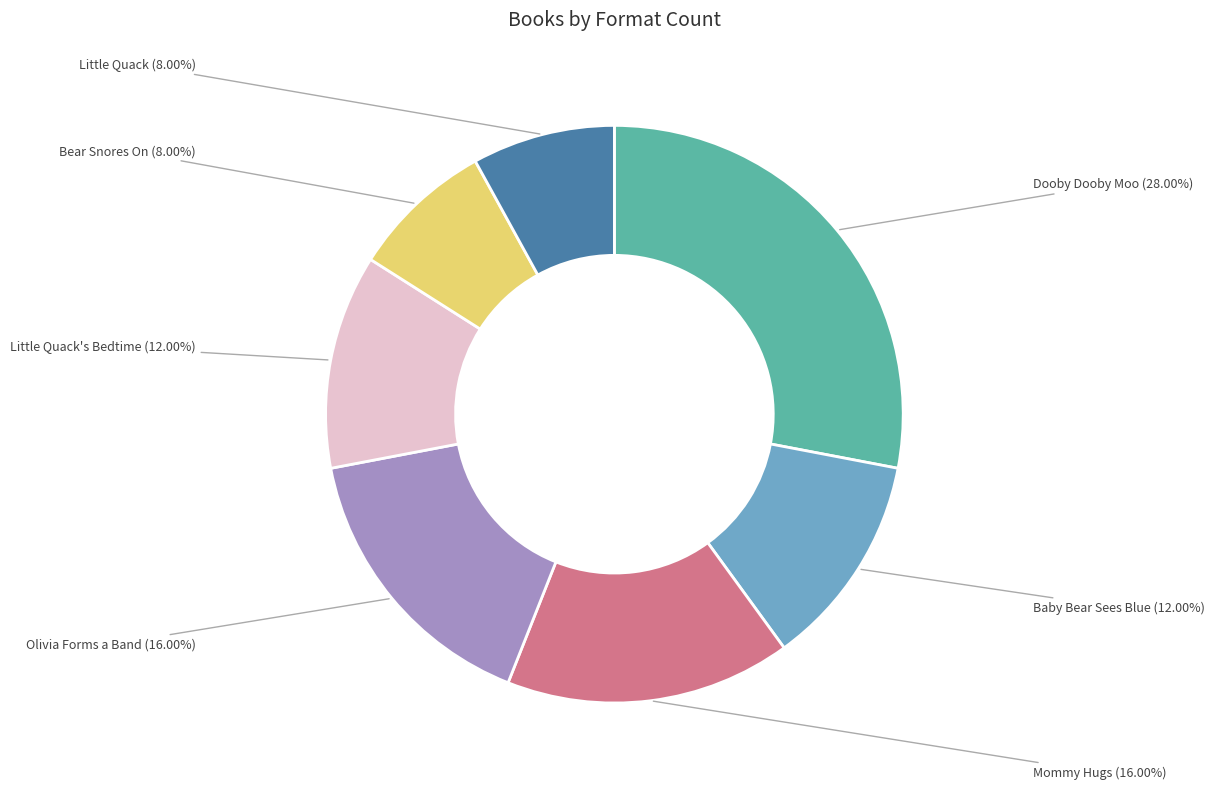

Is there a majority slice in this chart?

No